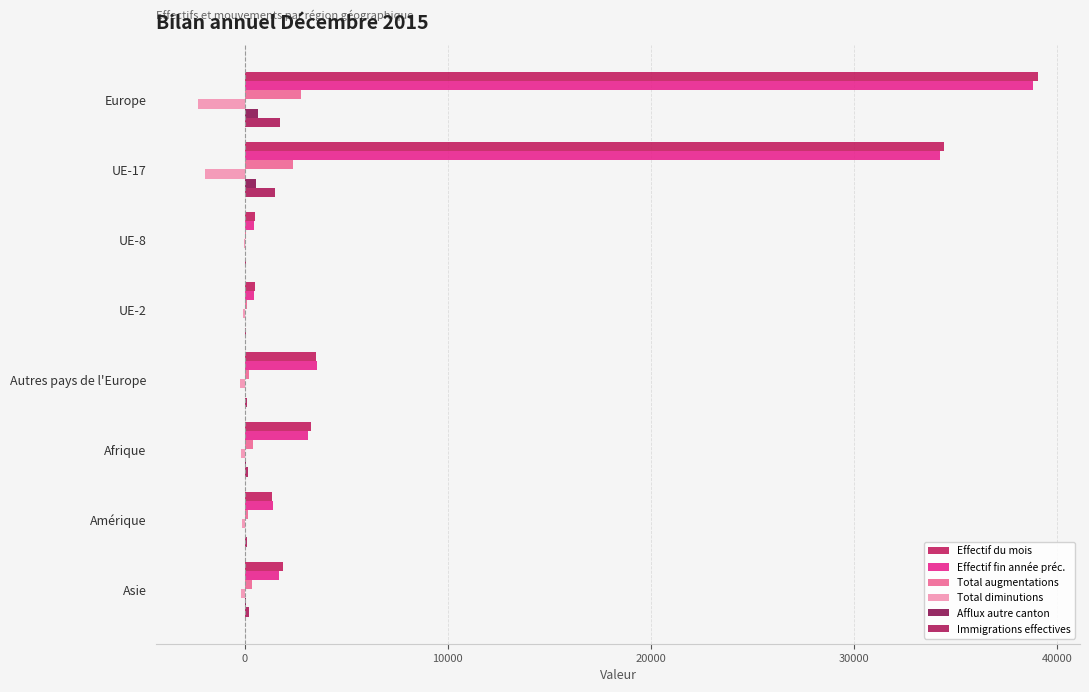

Which category has the highest value in the Effectif du mois series?

Europe